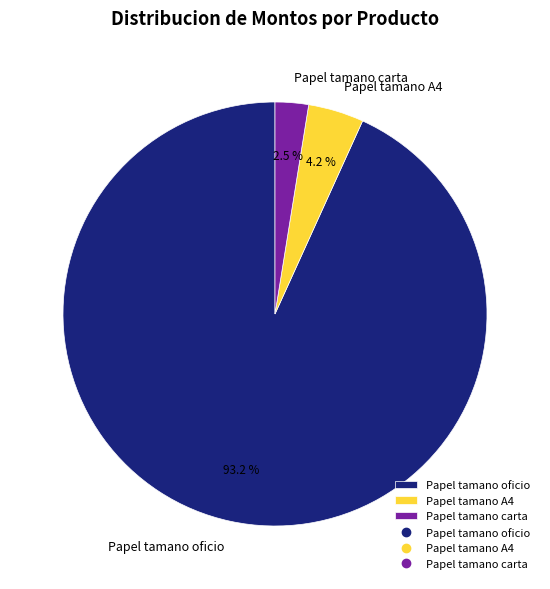

Which category has the biggest portion of the pie?

Papel tamano oficio